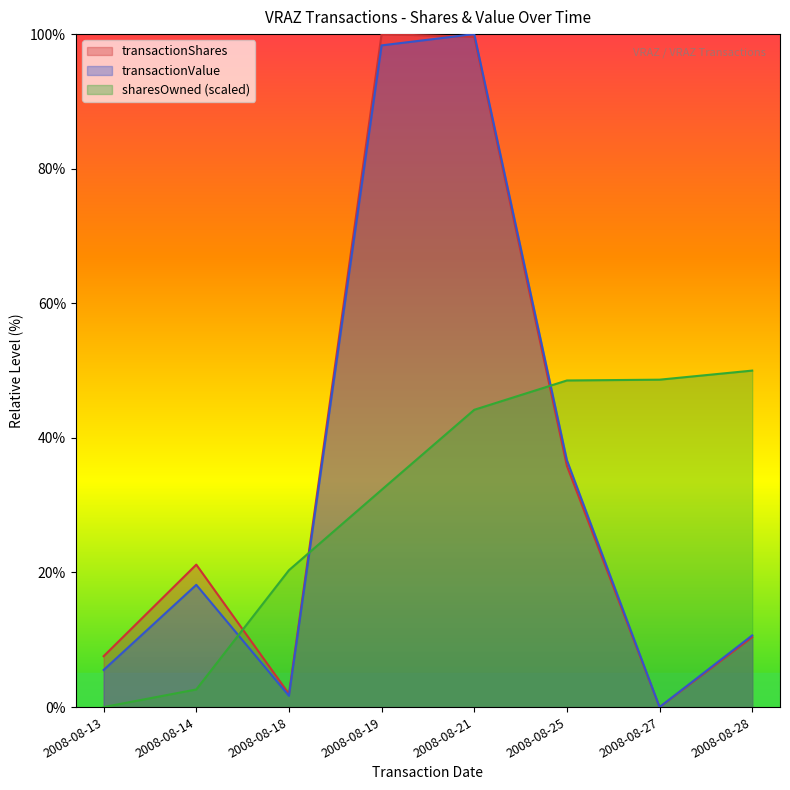

What is the greatest value displayed?

100.0